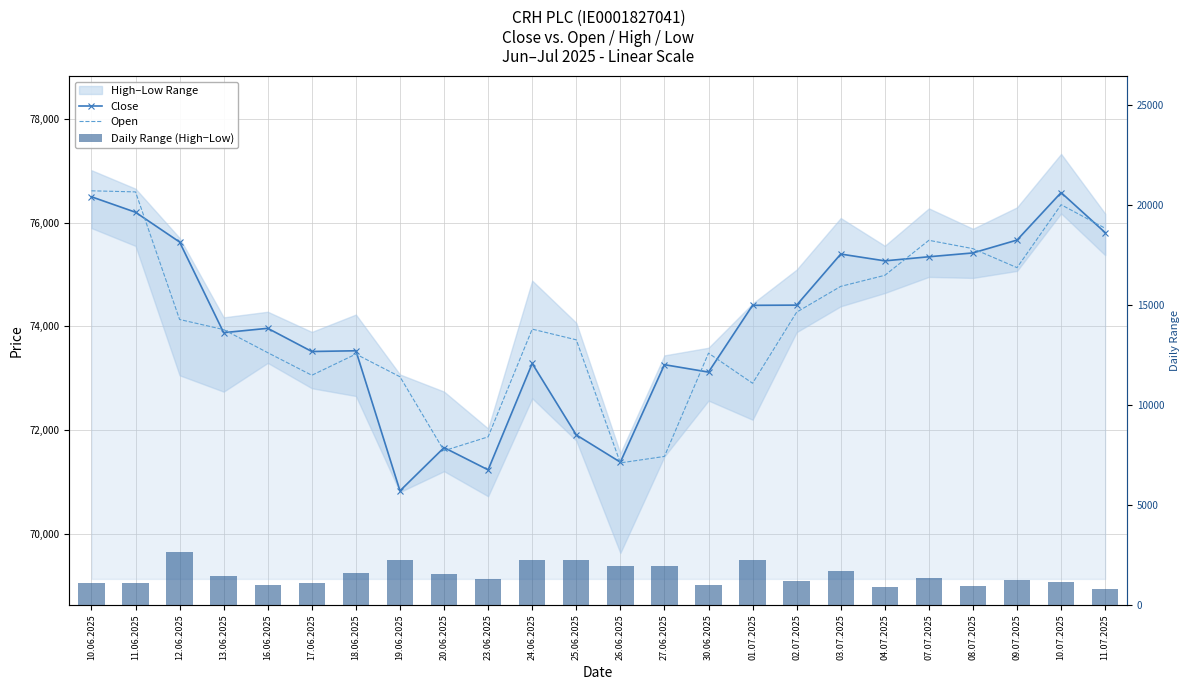

At how many categories does at least one series exceed 47898?

24